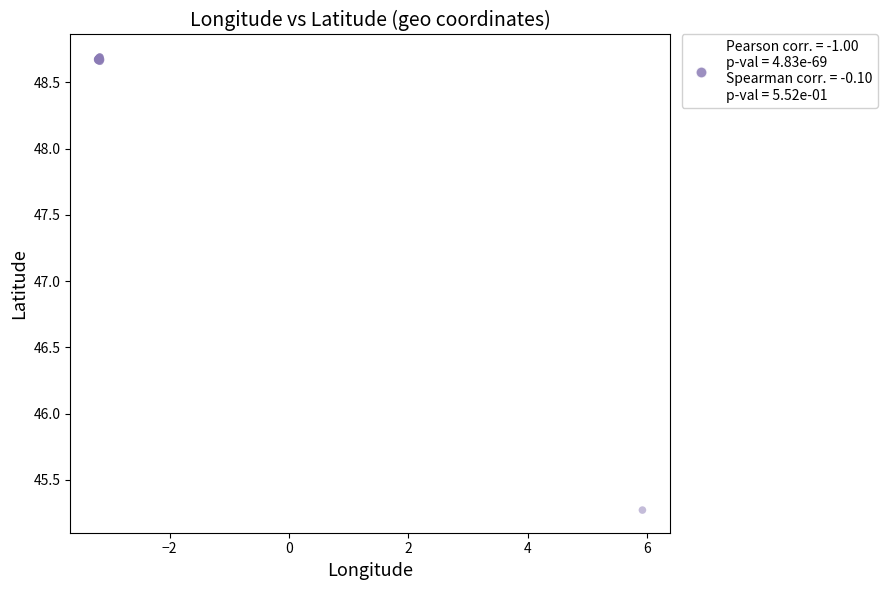

What Y value in the scatter plot is closest to 46?

45.3